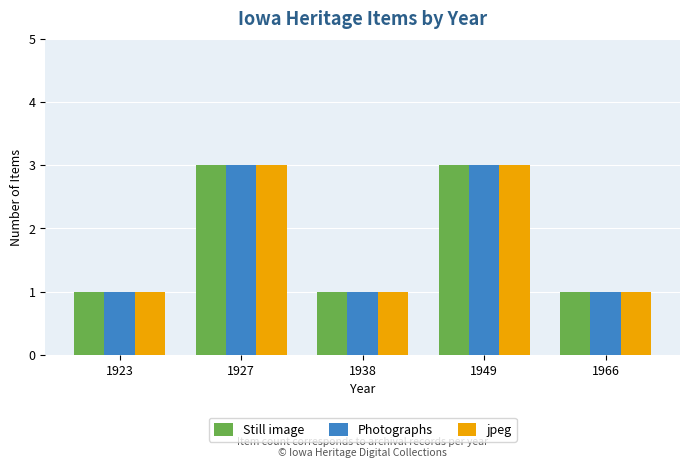

Are the bars grouped side by side (vs. stacked)?

Yes